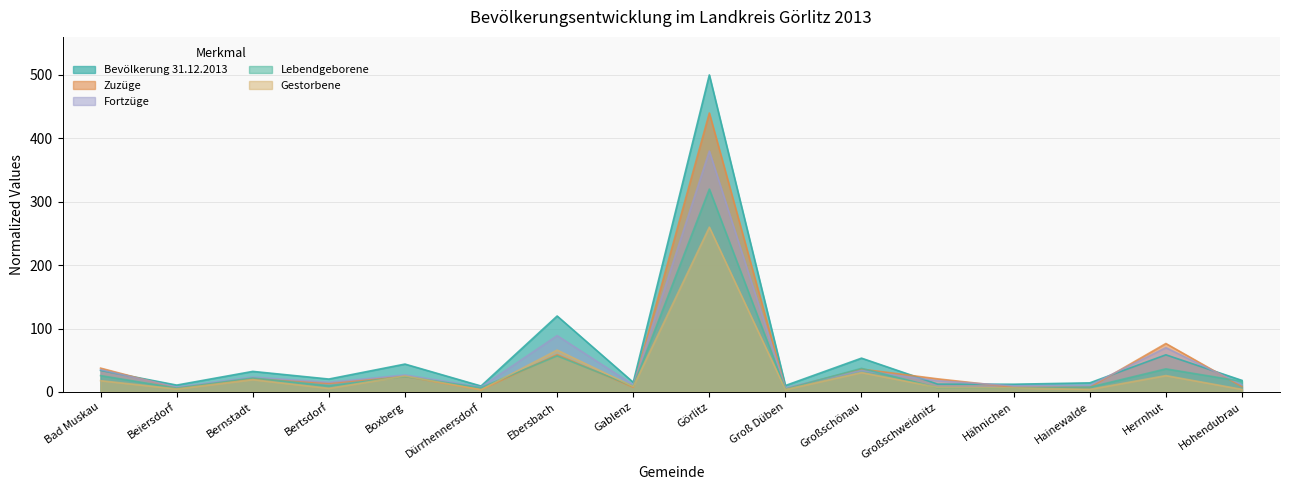

What is the value of the Fortzüge point at the 14th from the left?

10.5